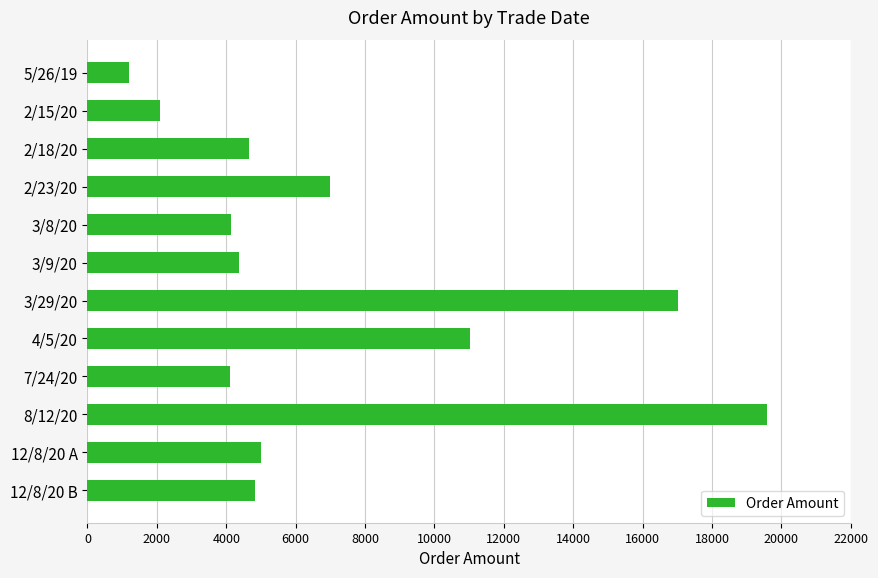

At which label is the value closest to 10390?

4/5/20